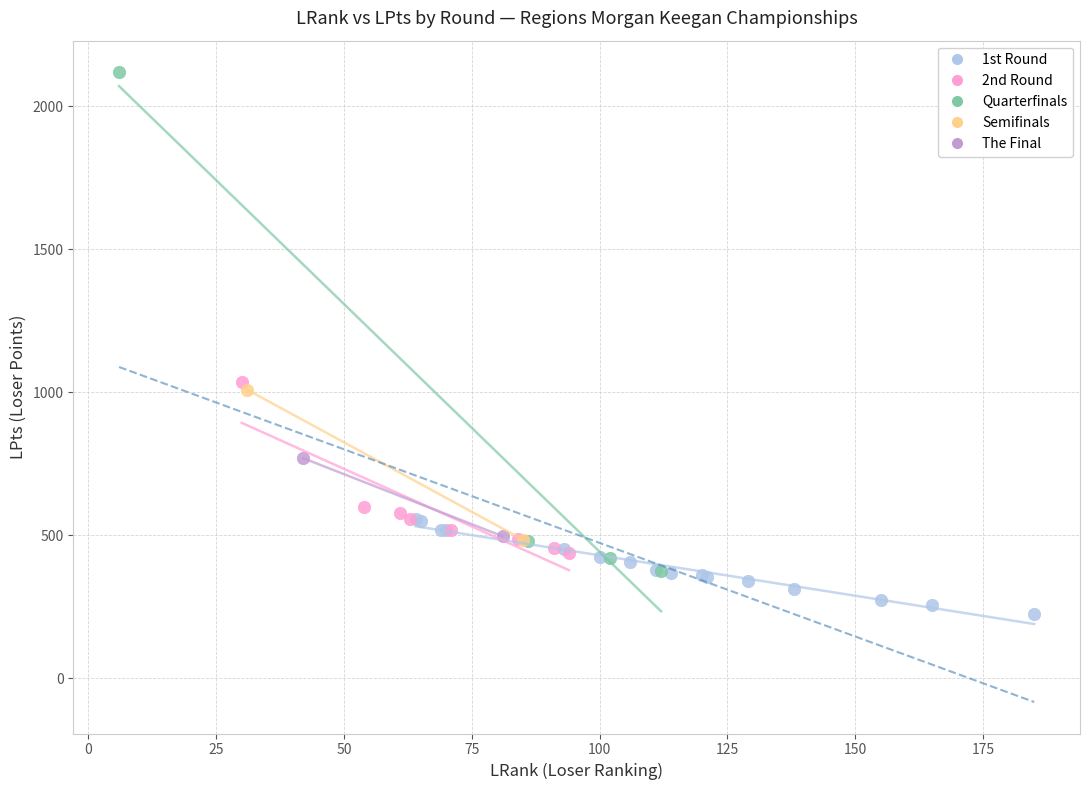

Which series contains the highest Y value?

Quarterfinals